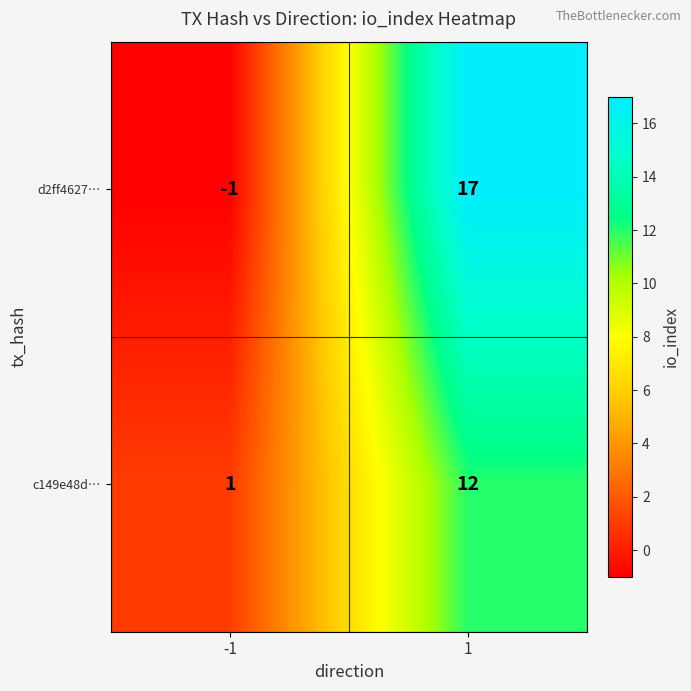

At -1, list the series in order from largest to smallest.

c149e48d…, d2ff4627…